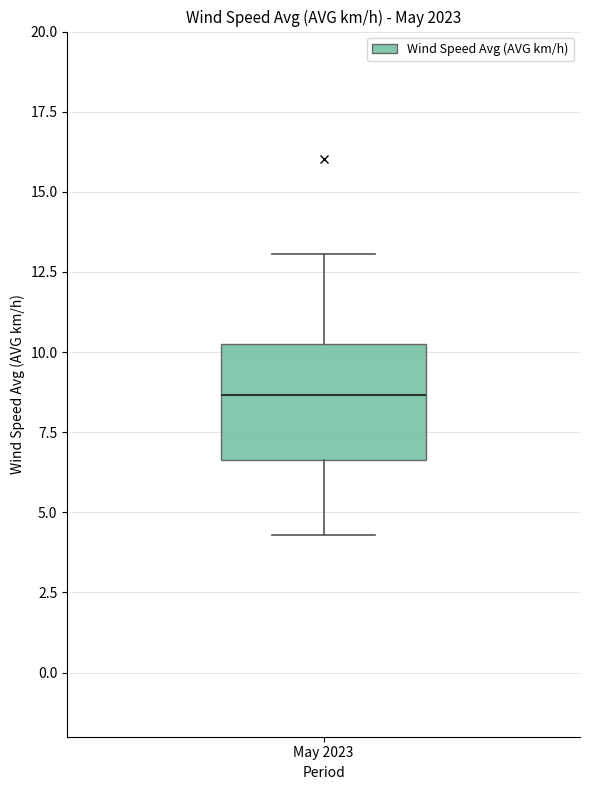

Transcribe this box plot: give where the median line is, the range the box spans, and where the two whiskers end, as read against the y-axis. The values are not printed on the chart, so give them approximately, as read against the axis.

median 8.5, box 6.5 to 10.5, whiskers 4.5 to 13.0